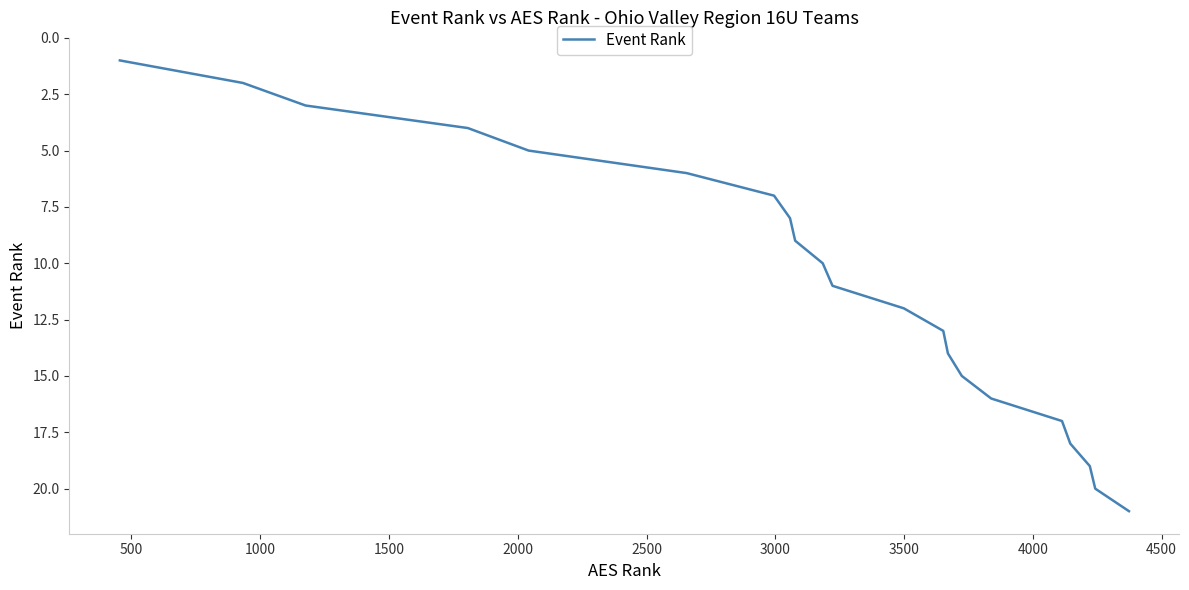

What is the difference between the maximum and minimum values?

20